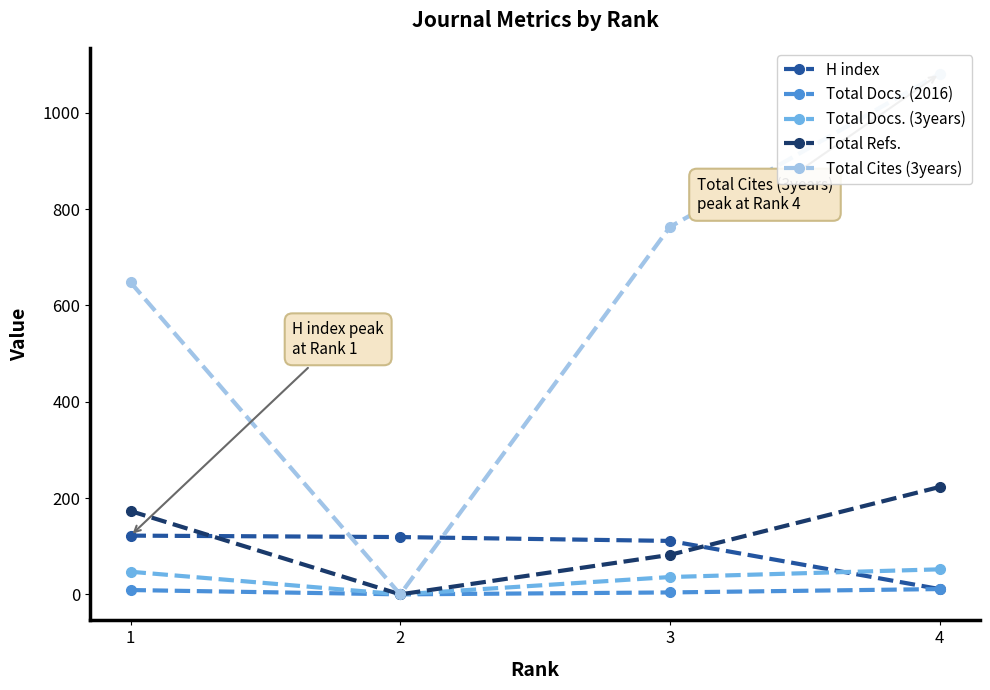

At which category is the sum across all series the highest?

4